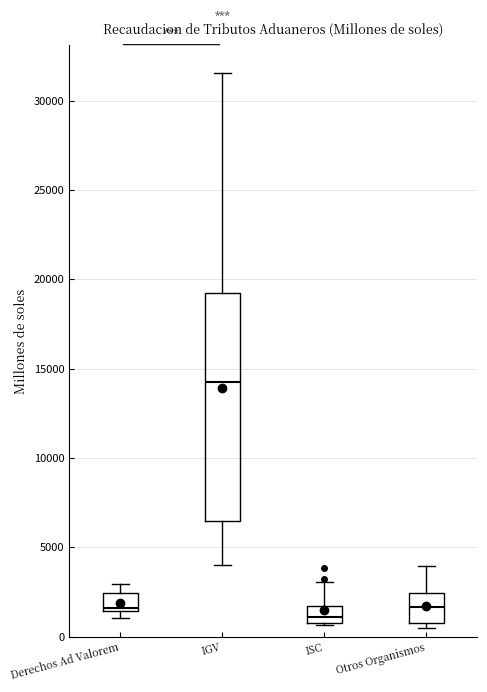

Which box's median line is the lowest?

ISC